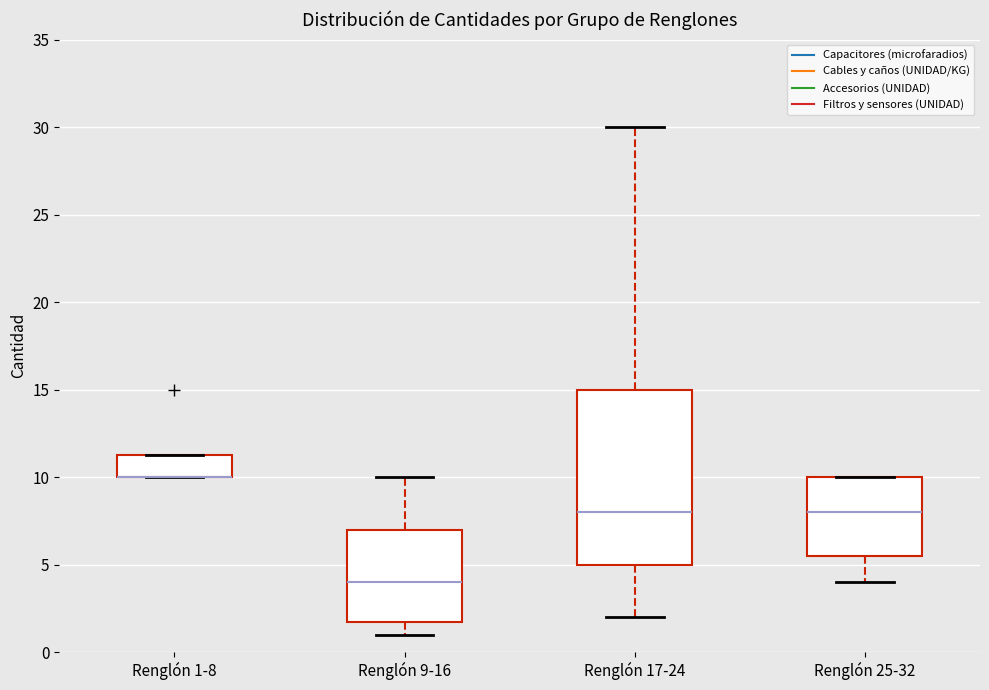

Reading left to right, read every box against the y-axis: the position of its median line, the range the box covers, and the ends of its whiskers. The values are not printed on the chart, so give them approximately, as read against the axis.

Renglón 1-8: median 10.0 (drawn on the box's lower edge), box 10.0 to 11.5, whiskers 10.0 to 11.5
Renglón 9-16: median 4.0, box 2.0 to 7.0, whiskers 1.0 to 10.0
Renglón 17-24: median 8.0, box 5.0 to 15.0, whiskers 2.0 to 30.0
Renglón 25-32: median 8.0, box 5.5 to 10.0, whiskers 4.0 to 10.0